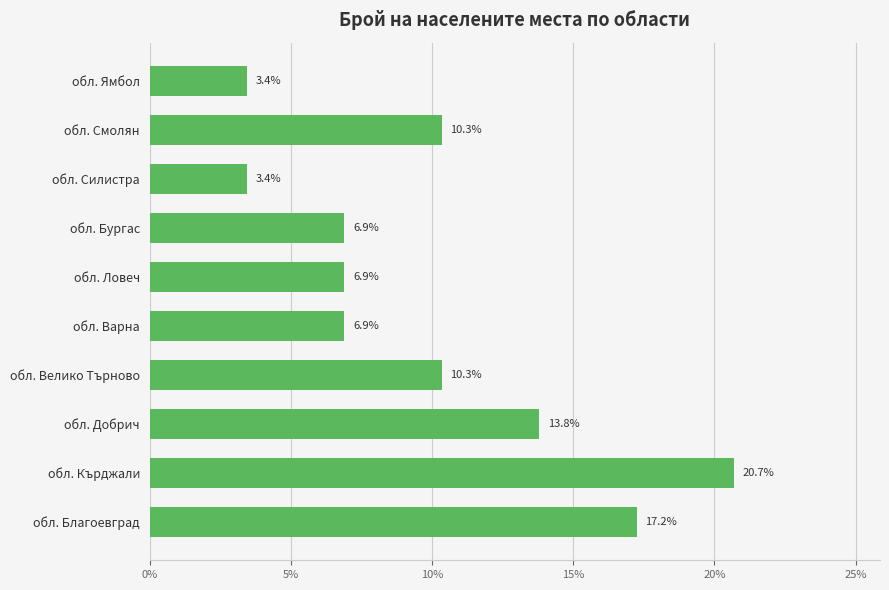

How many data points are less than 10?

5